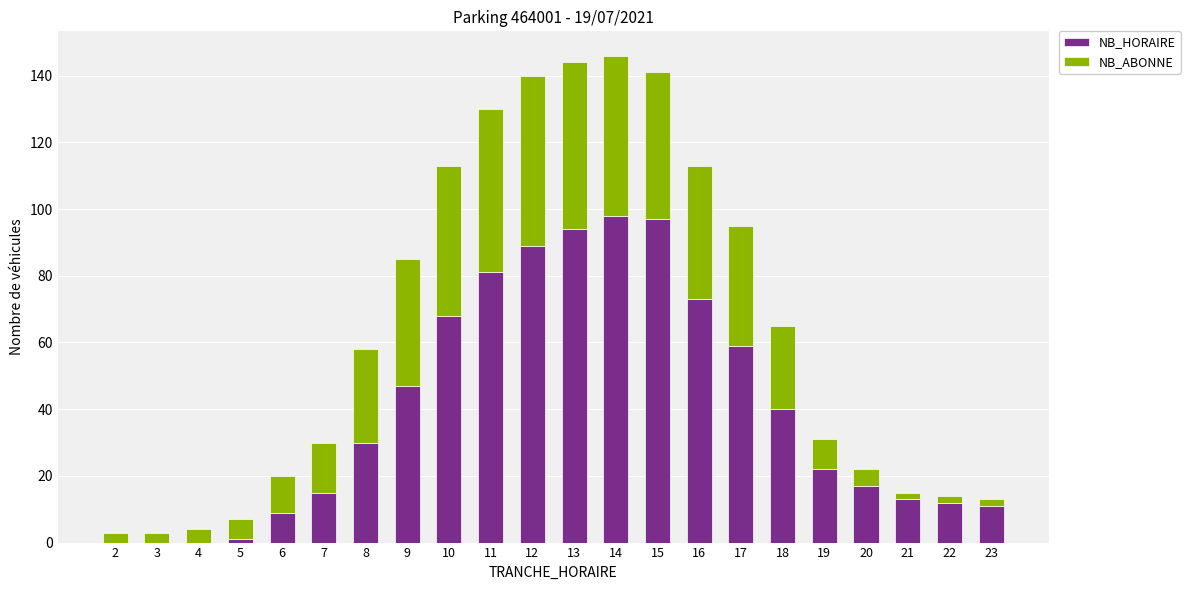

True or false: NB_HORAIRE has a value of 94 at 13.

True